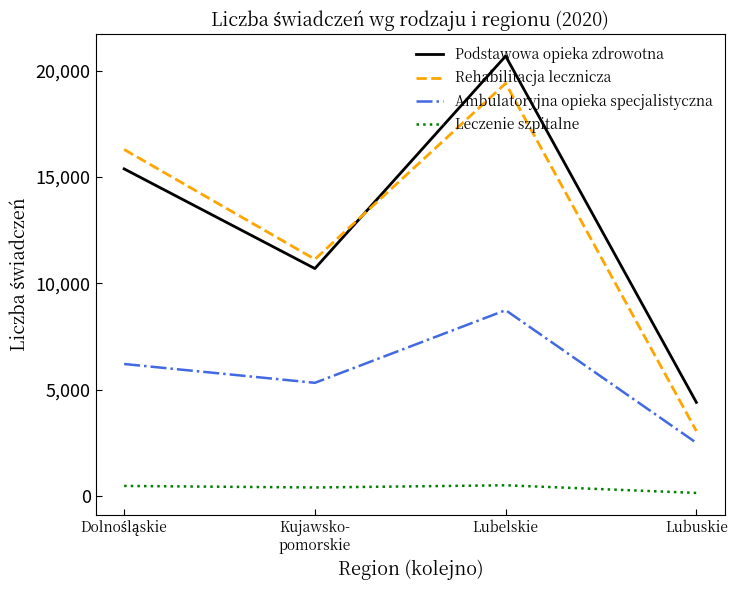

Rank the series by their maximum value, from highest to lowest.

Podstawowa opieka zdrowotna, Rehabilitacja lecznicza, Ambulatoryjna opieka specjalistyczna, Leczenie szpitalne